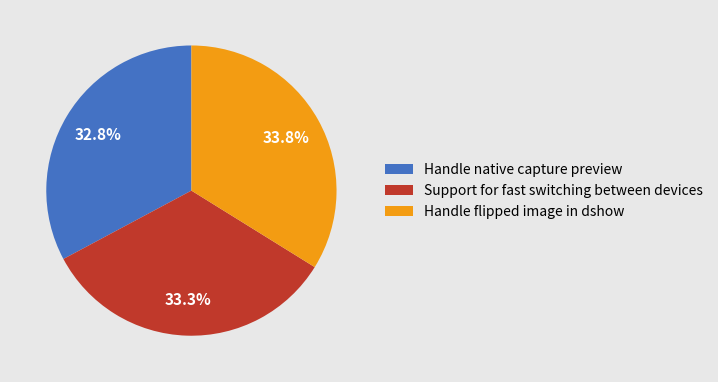

Does Support for fast switching between devices represent more than half of the total?

No